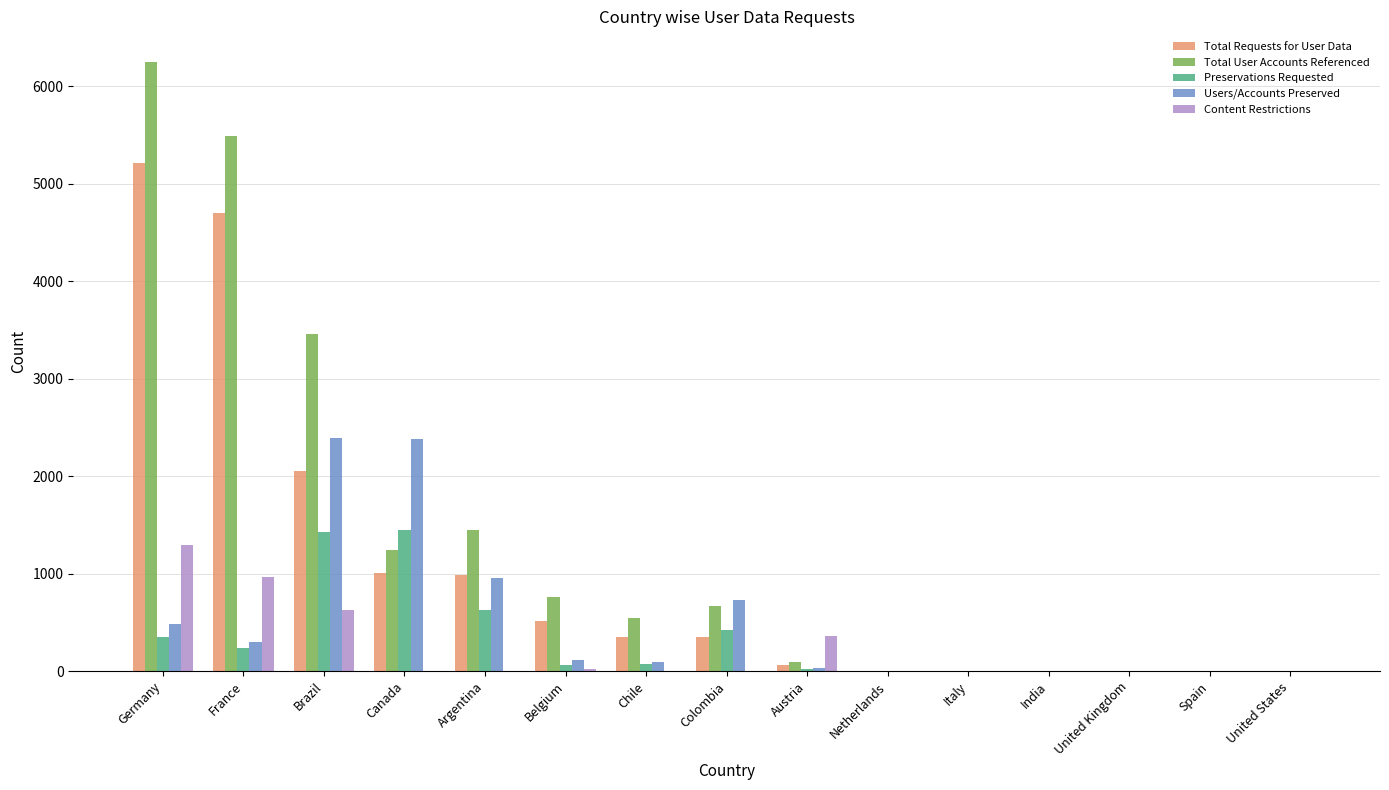

Which series has the largest total across all categories?

Total User Accounts Referenced